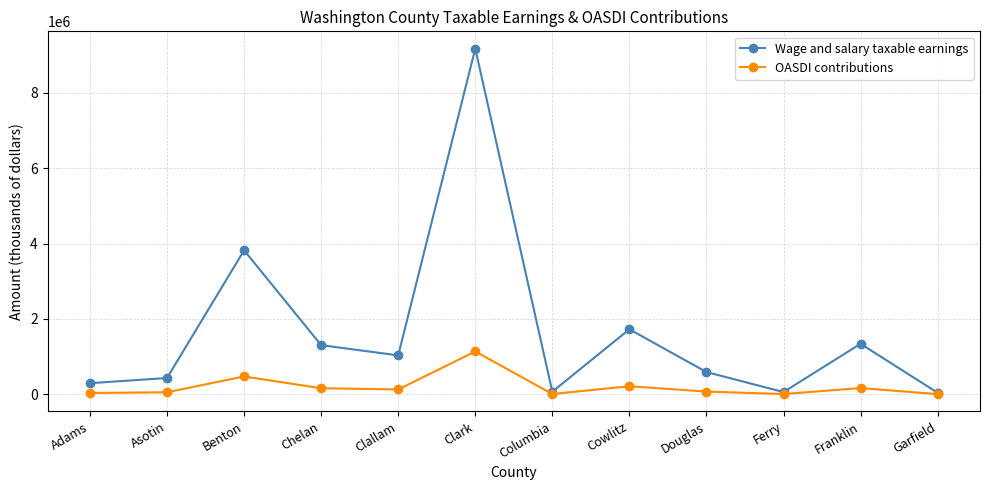

What is the highest value of the Wage and salary taxable earnings series?

9175068